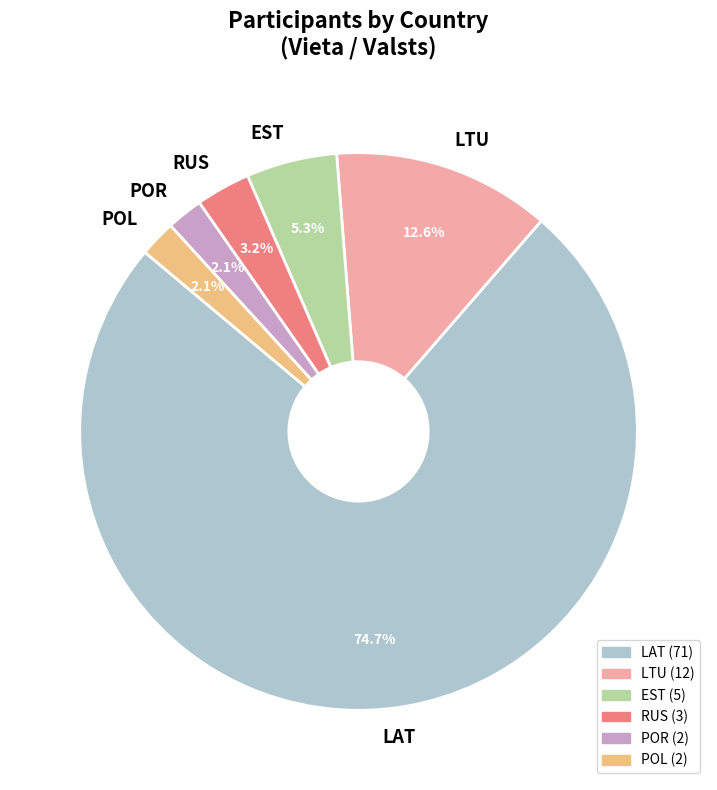

What is the largest slice in the pie chart?

LAT